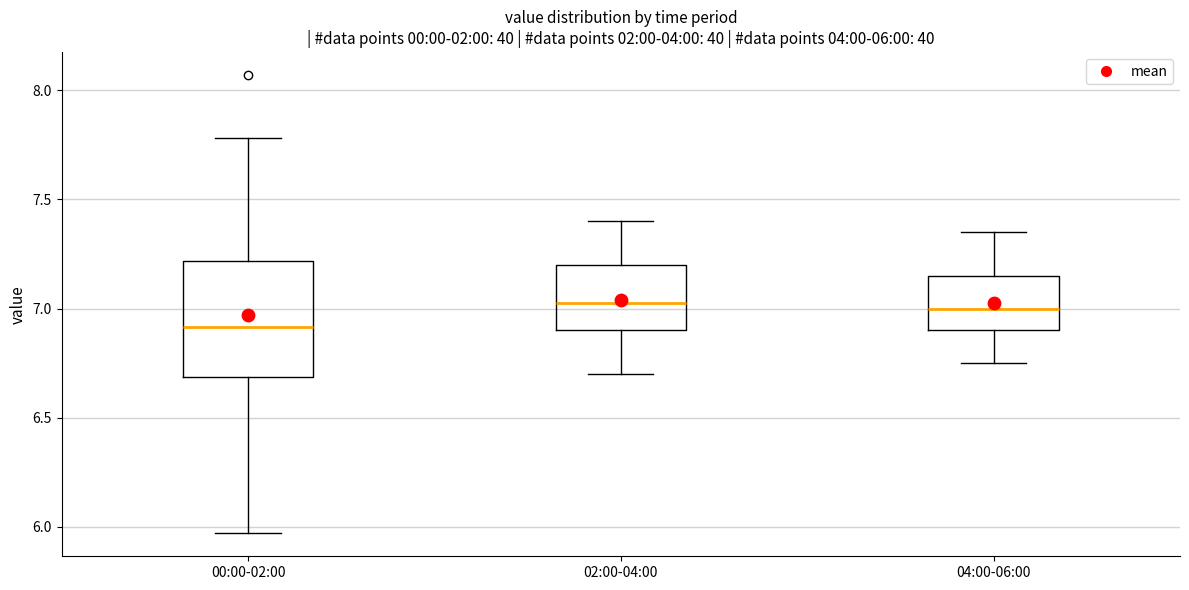

Comparing the boxes themselves (not the whiskers), which one is the tallest?

00:00-02:00